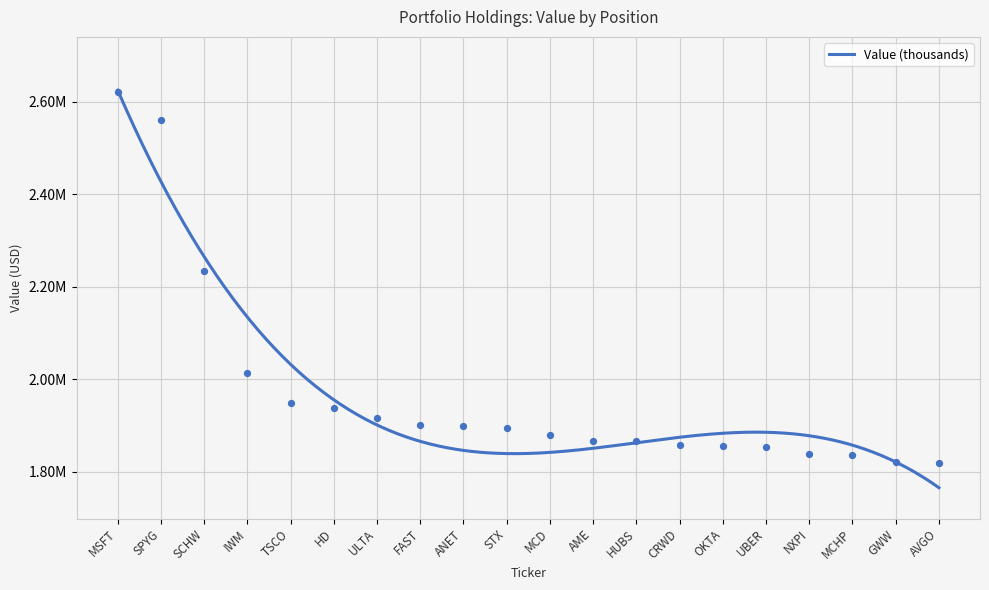

Approximately how many times larger is the value at GWW compared to AME?

1.0